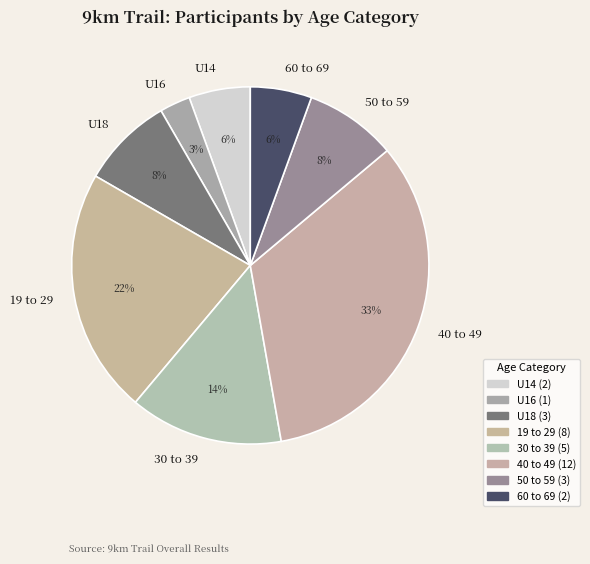

Combined, do U18 and U14 account for over 50%?

No